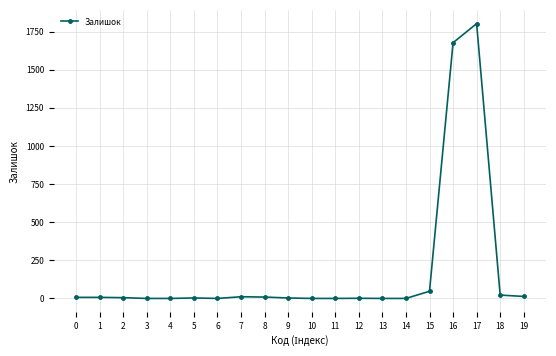

What is the value of the 18th point from the left?

1802